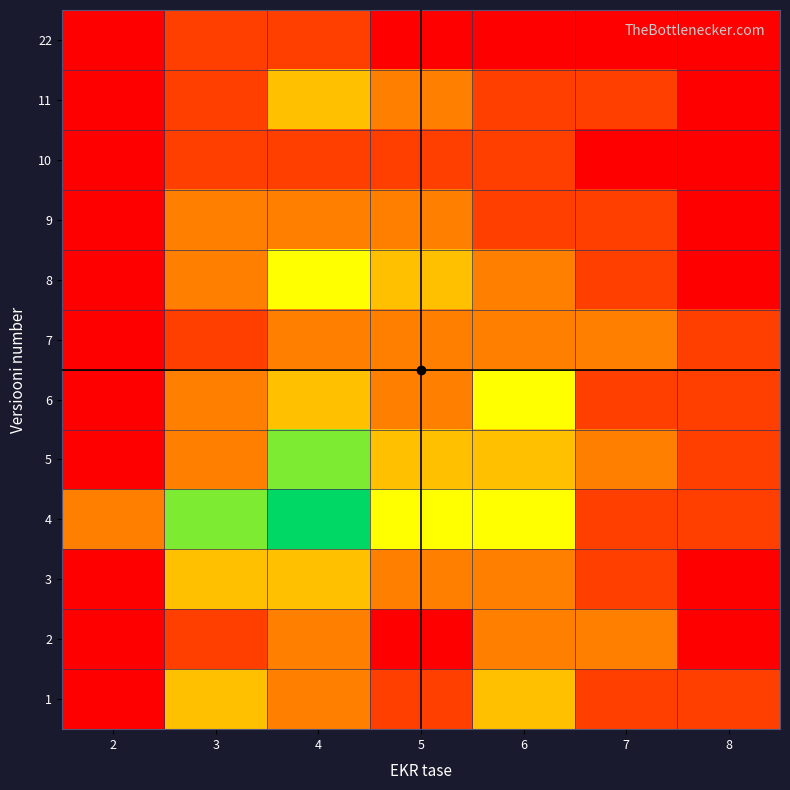

Reading left to right, what are all the values shown in this chart?

1: 2=0	3=3	4=2	5=1	6=3	7=1	8=1
2: 2=0	3=1	4=2	5=0	6=2	7=2	8=0
3: 2=0	3=3	4=3	5=2	6=2	7=1	8=0
4: 2=2	3=5	4=6	5=4	6=4	7=1	8=1
5: 2=0	3=2	4=5	5=3	6=3	7=2	8=1
6: 2=0	3=2	4=3	5=2	6=4	7=1	8=1
7: 2=0	3=1	4=2	5=2	6=2	7=2	8=1
8: 2=0	3=2	4=4	5=3	6=2	7=1	8=0
9: 2=0	3=2	4=2	5=2	6=1	7=1	8=0
10: 2=0	3=1	4=1	5=1	6=1	7=0	8=0
11: 2=0	3=1	4=3	5=2	6=1	7=1	8=0
22: 2=0	3=1	4=1	5=0	6=0	7=0	8=0